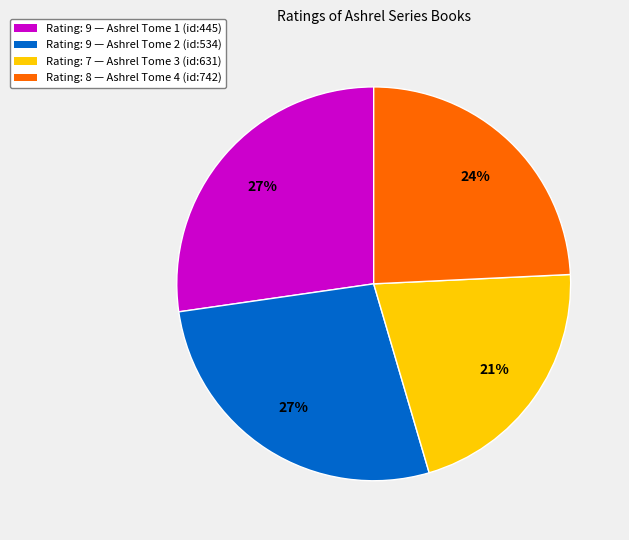

Does Rating: 8 — Ashrel Tome 4 (id:742) represent more than half of the total?

No